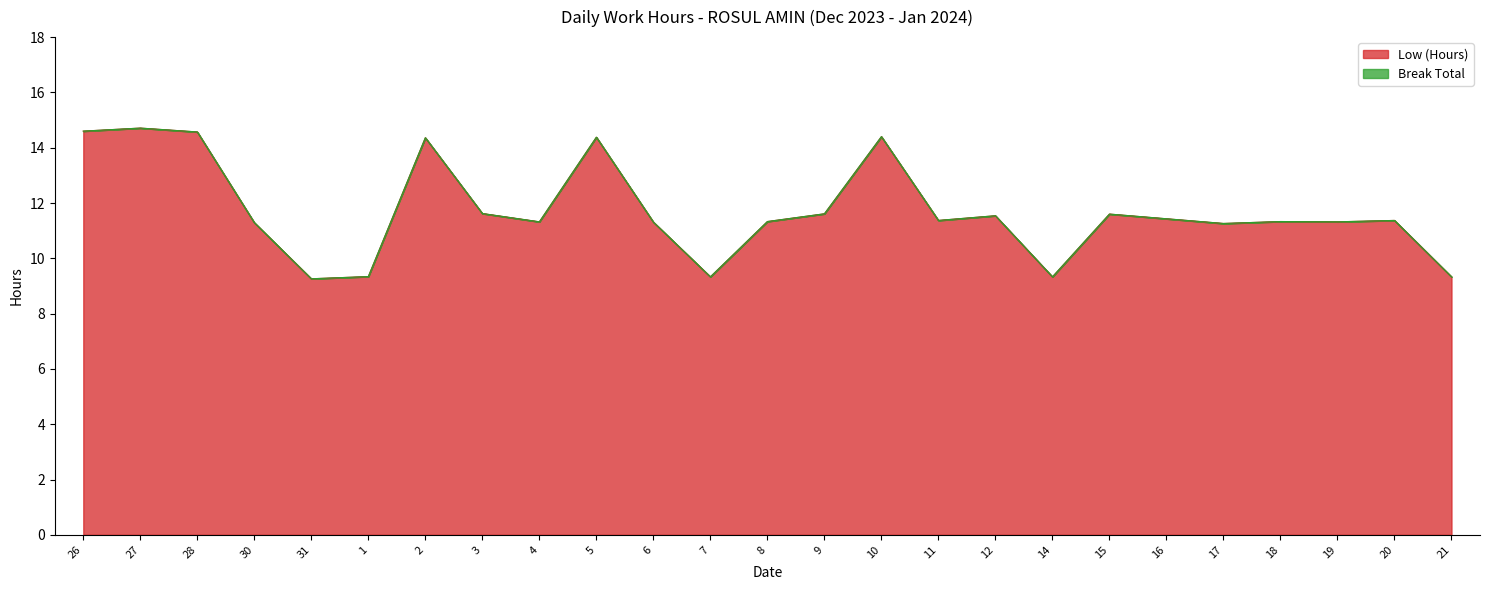

Rank the categories by value from highest to lowest.

27, 26, 28, 10, 5, 2, 3, 9, 15, 12, 16, 11, 20, 8, 18, 4, 19, 6, 30, 17, 1, 7, 14, 21, 31